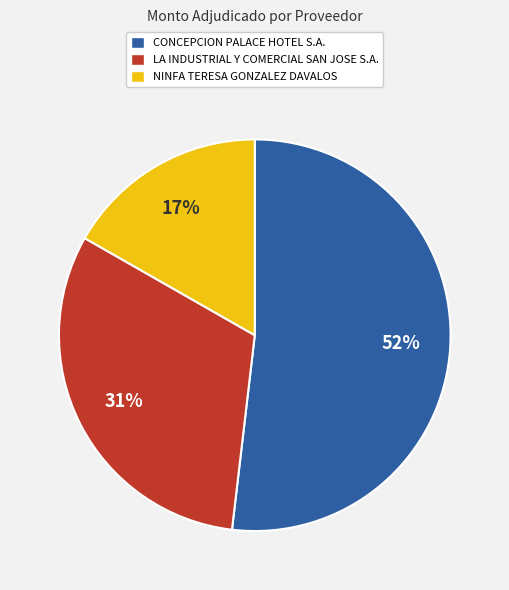

True or false: LA INDUSTRIAL Y COMERCIAL SAN JOSE S.A. accounts for 31% of the total.

True